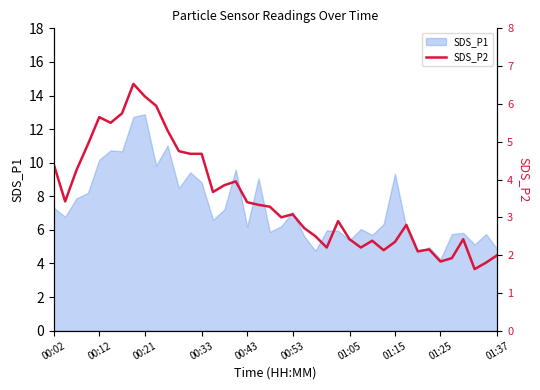

True or false: the data shows 2.1 at 32.

True